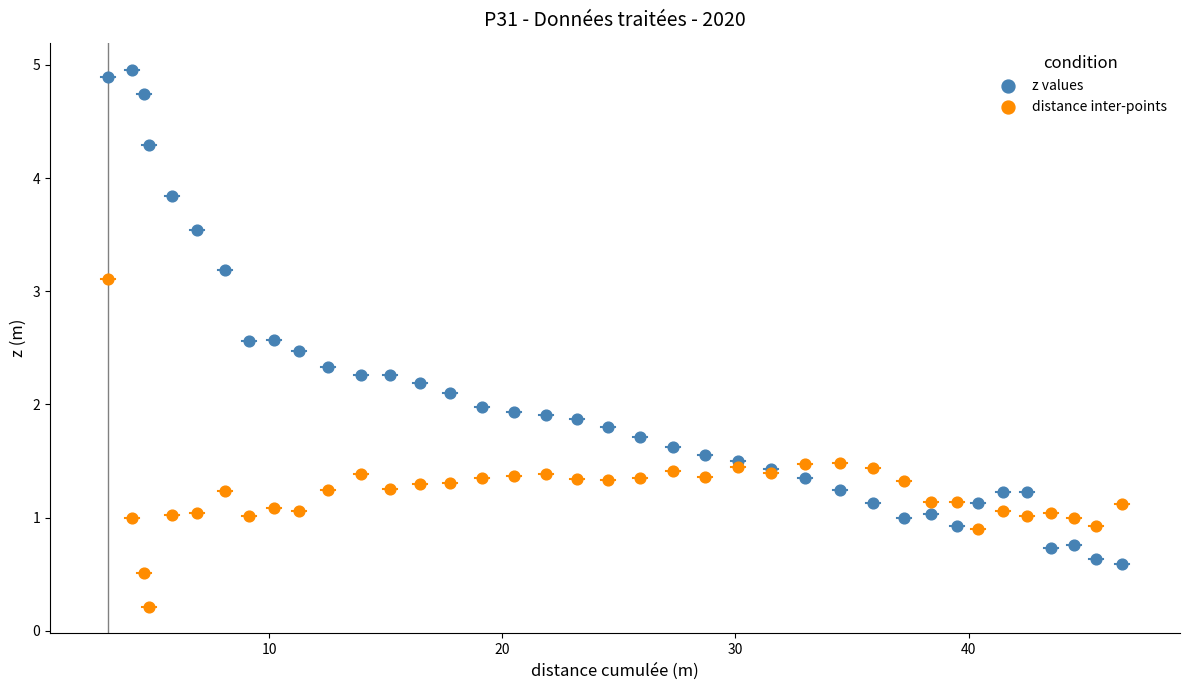

What is the X range (max minus min) for the scatter plot?

43.5